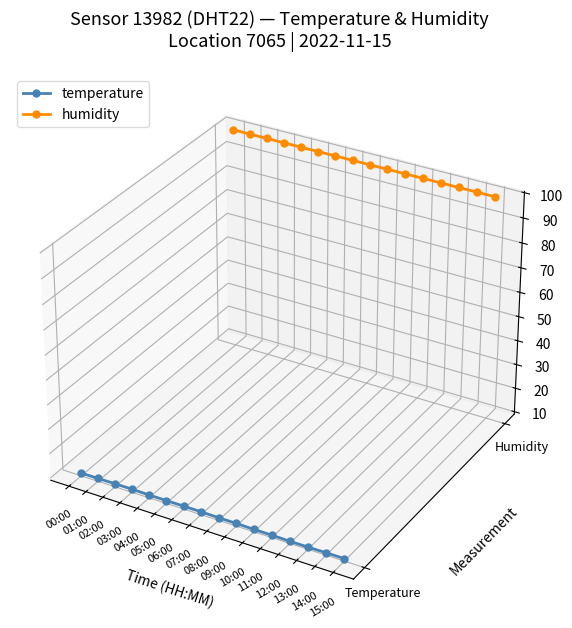

Does the chart have visible grid lines?

No